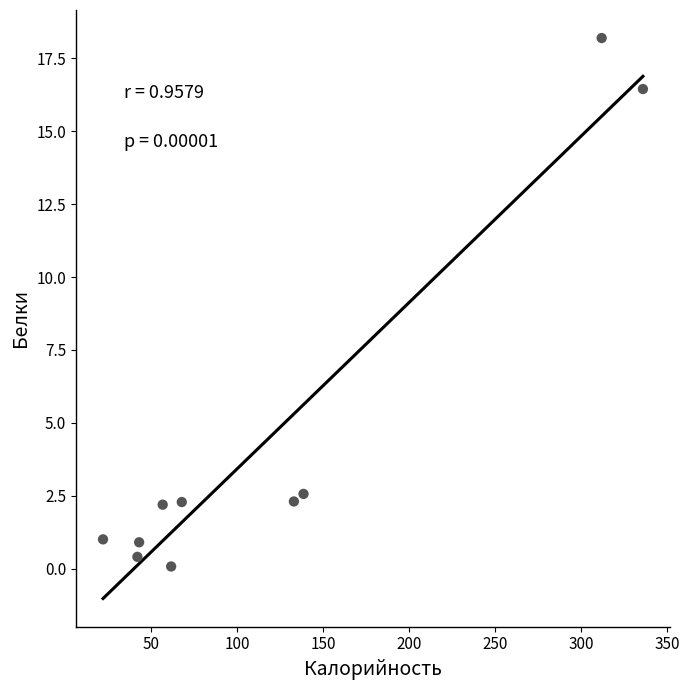

What is the average Y value?

4.6